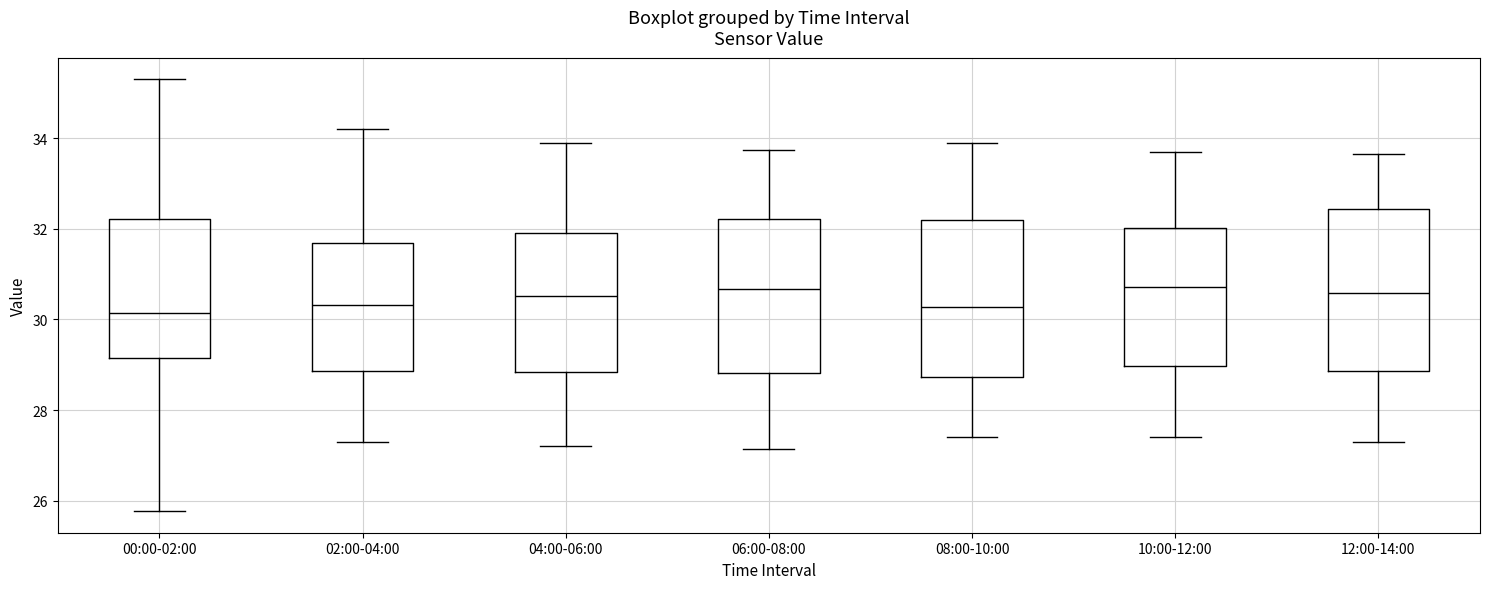

Reading left to right, transcribe this box plot: for each box, give where its median line is, the range the box spans, and where its two whiskers end, as read against the y-axis. The values are not printed on the chart, so give them approximately, as read against the axis.

00:00-02:00: median 30.2, box 29.2 to 32.2, whiskers 25.8 to 35.4
02:00-04:00: median 30.4, box 28.8 to 31.6, whiskers 27.4 to 34.2
04:00-06:00: median 30.6, box 28.8 to 32.0, whiskers 27.2 to 34.0
06:00-08:00: median 30.6, box 28.8 to 32.2, whiskers 27.2 to 33.8
08:00-10:00: median 30.2, box 28.8 to 32.2, whiskers 27.4 to 34.0
10:00-12:00: median 30.8, box 29.0 to 32.0, whiskers 27.4 to 33.8
12:00-14:00: median 30.6, box 28.8 to 32.4, whiskers 27.4 to 33.6